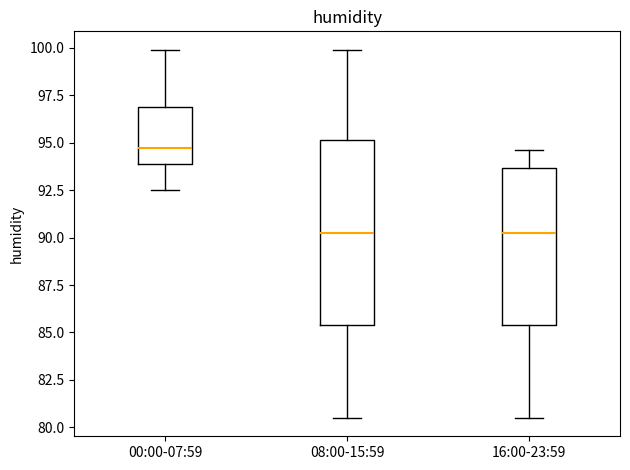

Reading left to right, read every box against the y-axis: the position of its median line, the range the box covers, and the ends of its whiskers. The values are not printed on the chart, so give them approximately, as read against the axis.

00:00-07:59: median 94.5, box 94.0 to 97.0, whiskers 92.5 to 100.0
08:00-15:59: median 90.5, box 85.5 to 95.0, whiskers 80.5 to 100.0
16:00-23:59: median 90.5, box 85.5 to 93.5, whiskers 80.5 to 94.5